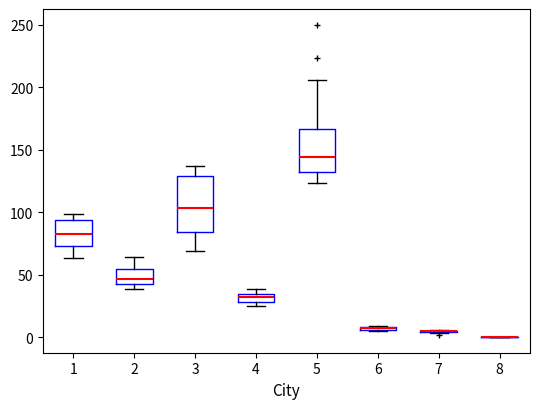

Comparing the boxes themselves (not the whiskers), which one is the tallest?

3